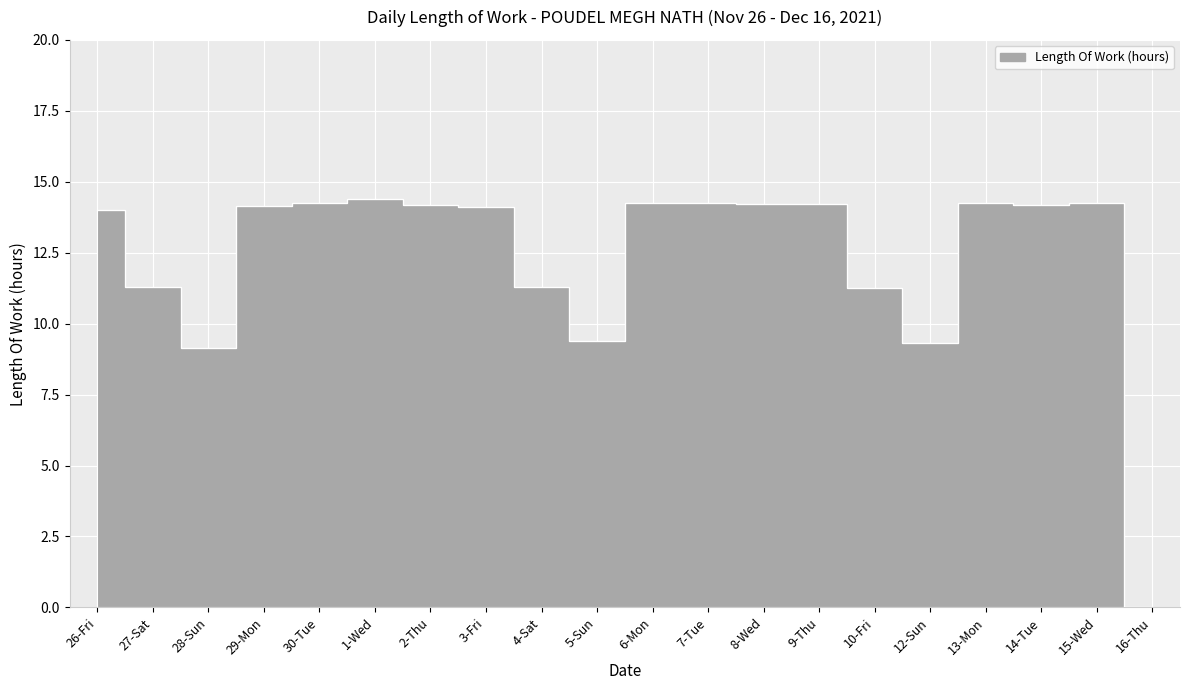

Approximately how many times larger is the value at 15-Wed compared to 3-Fri?

1.0